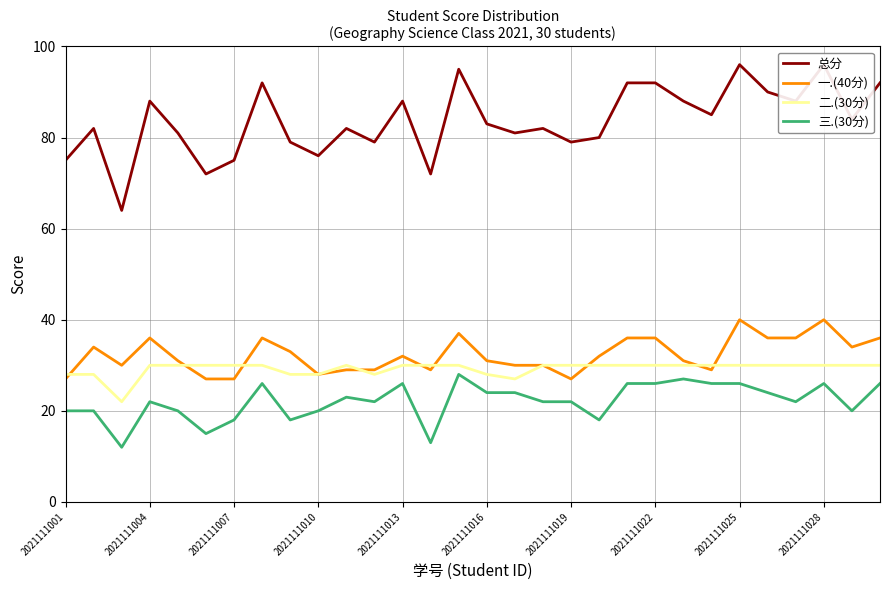

True or false: 三.(30分) has a value of 26 at 23.

True